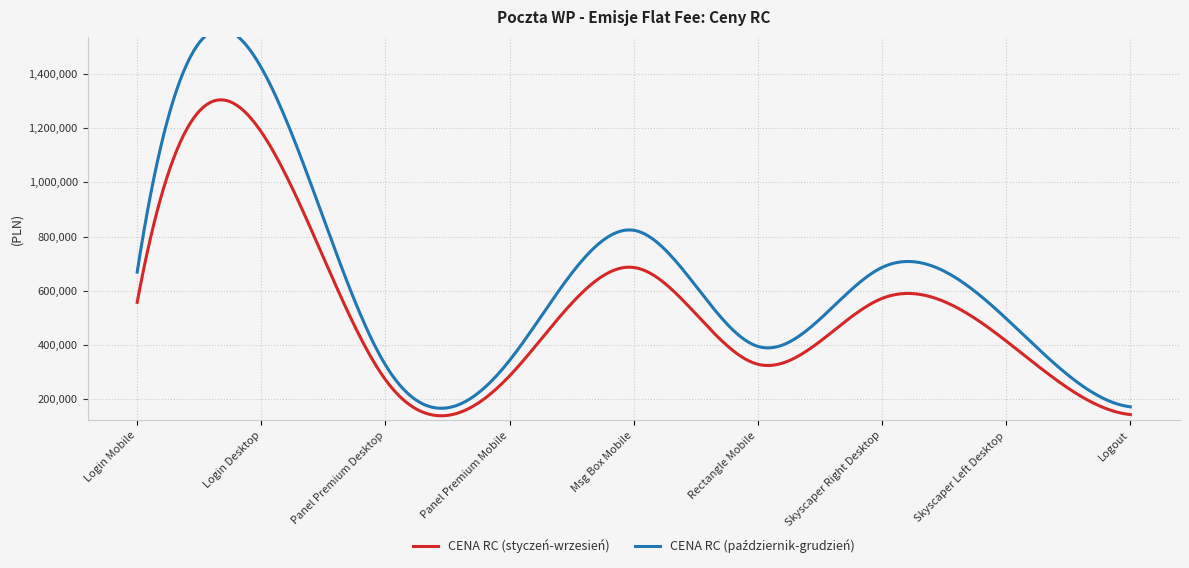

What is the total value across all series at Skyscaper Right Desktop?

1257300